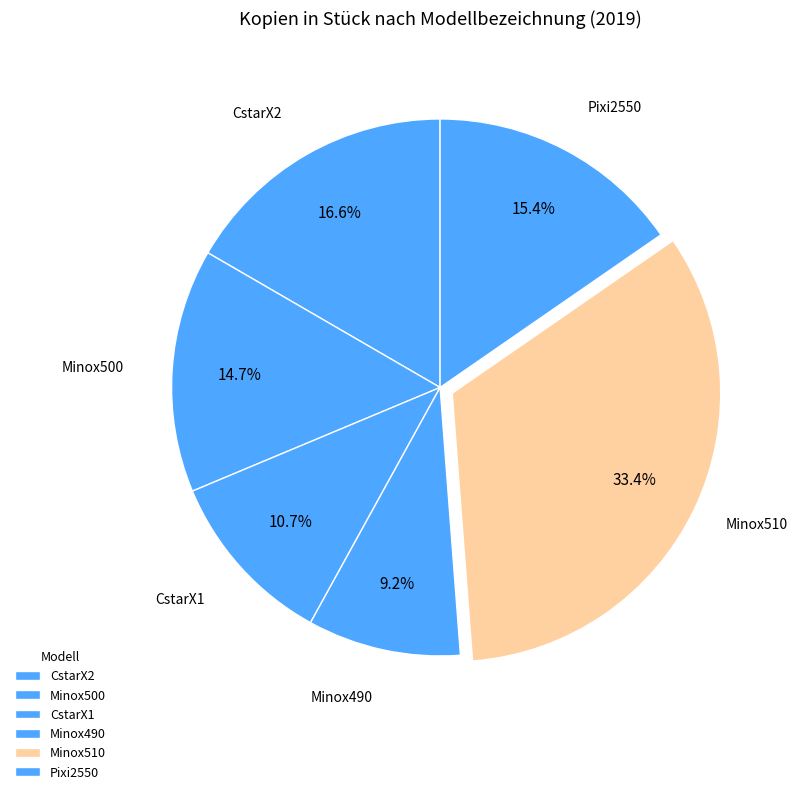

Is it true that CstarX2 is 10% of the pie?

False